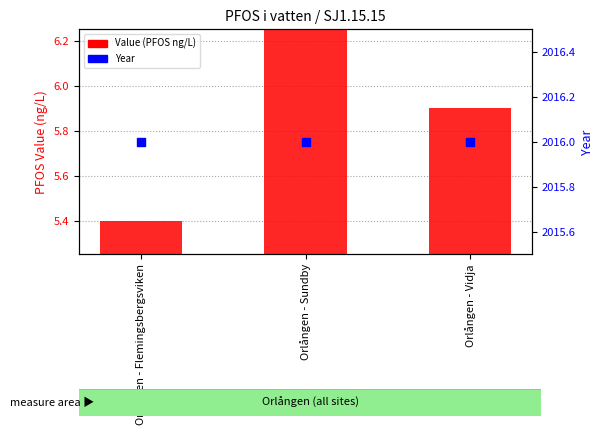

Which series contains the highest Y value?

Year